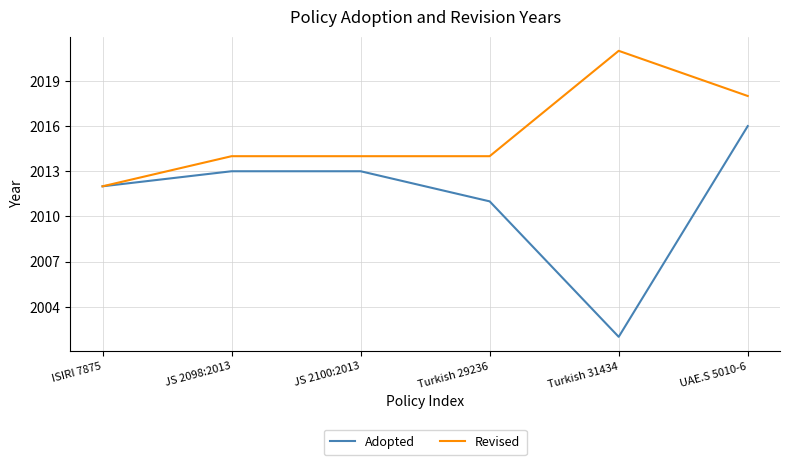

List the series in order of their peak value, lowest first.

Adopted, Revised